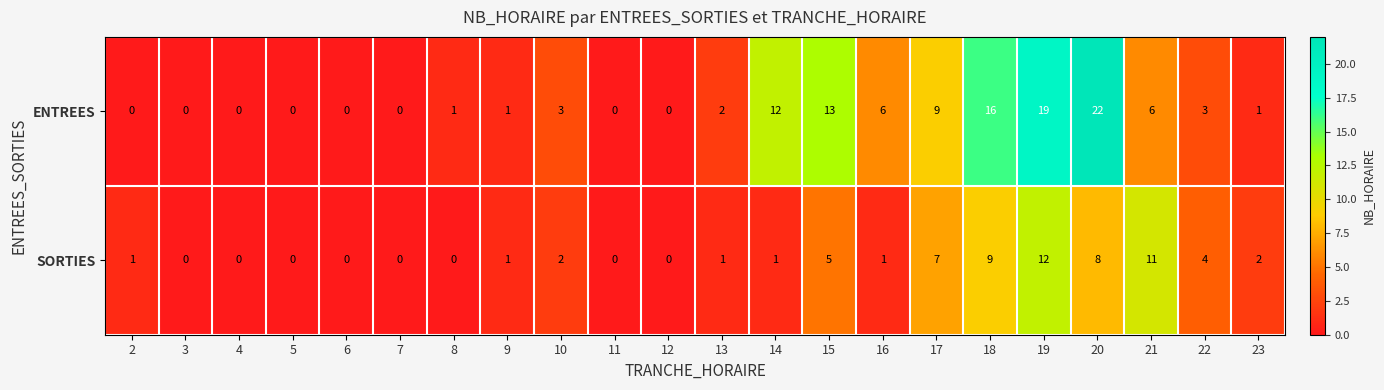

How many data points does each series have?

22